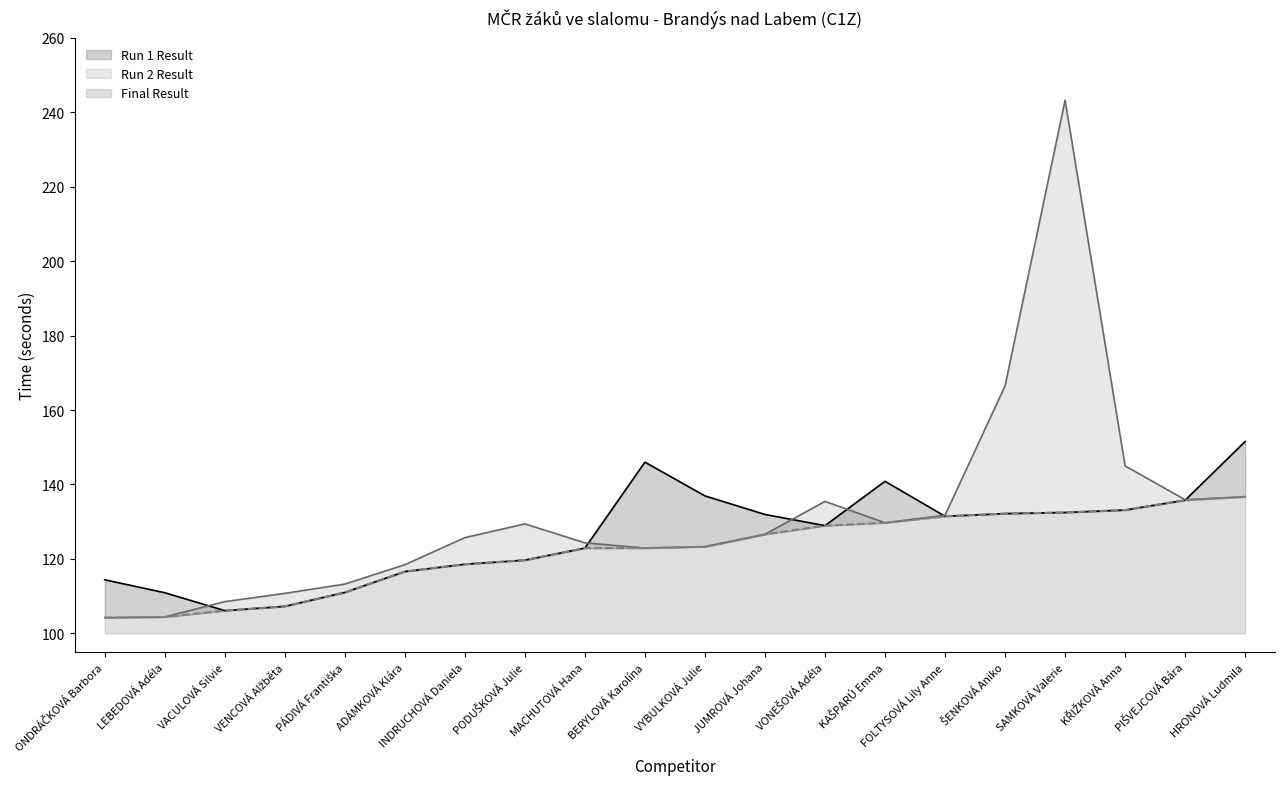

How many data points in Final Result are less than 123?

10